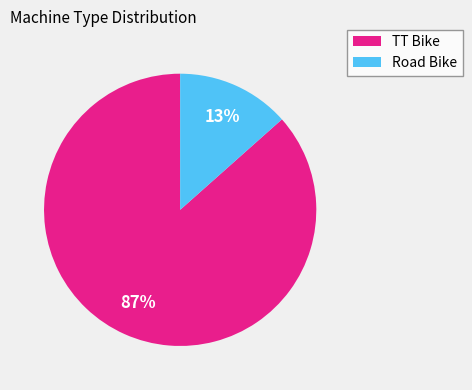

How many segments does this pie chart have?

2